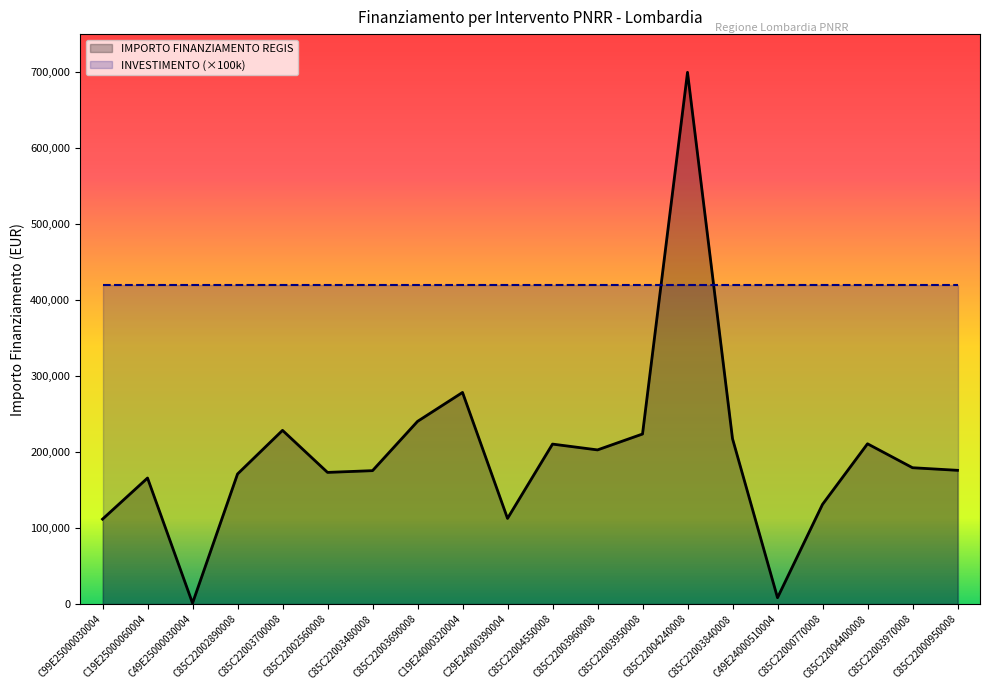

Reading left to right, transcribe all the data shown in this chart.

C99E25000030004=111760.0	C19E25000060004=165869.6	C49E25000030004=1200.0	C85C22002890008=171177.7	C85C22003700008=228592.8	C85C22002560008=173263.3	C85C22003480008=175568.4	C85C22003690008=240397.6	C19E24000320004=278493.2	C29E24000390004=112730.4	C85C22004550008=210514.6	C85C22003960008=202864.8	C85C22003950008=223771.4	C85C22004240008=699734.4	C85C22003840008=217613.5	C49E24000510004=8377.6	C85C22000770008=131200.0	C85C22004400008=210913.7	C85C22003970008=179420.1	C85C22000950008=176000.4